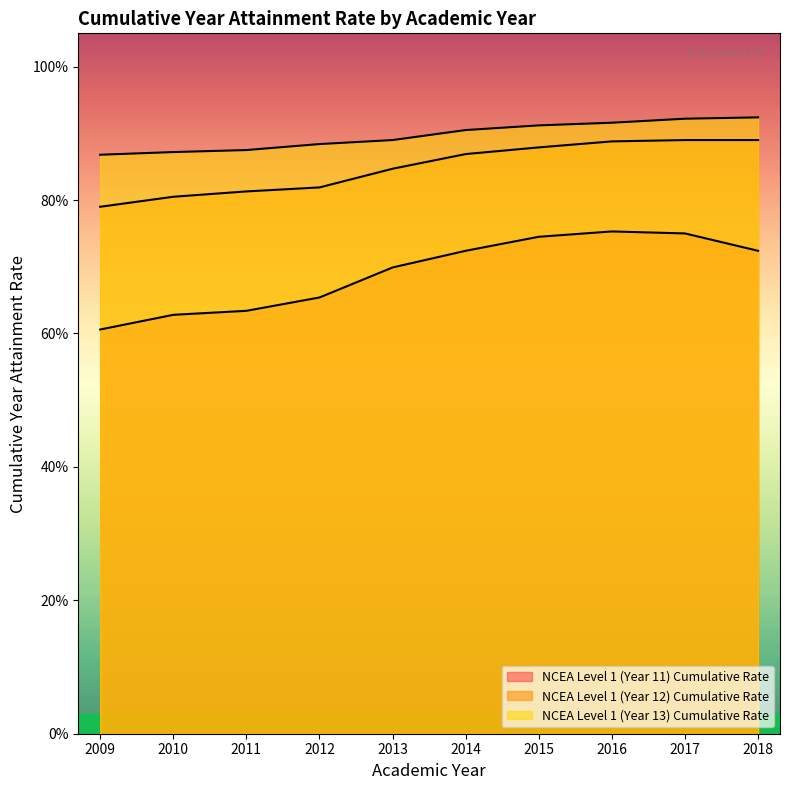

Which label corresponds to the smallest value in the chart?

2009